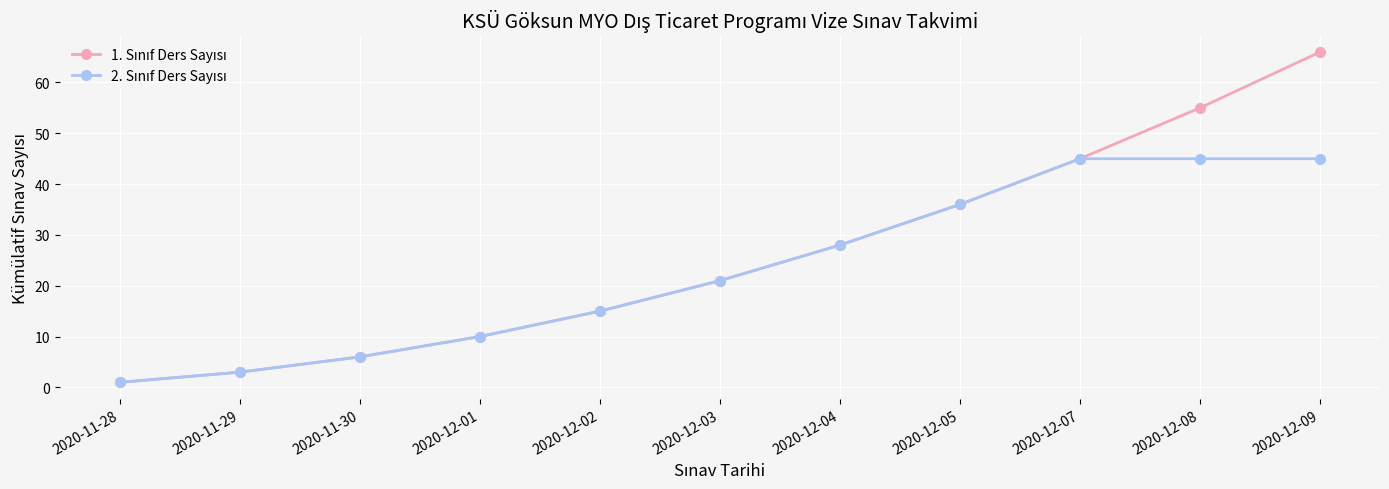

Count the number of categories in the chart.

11